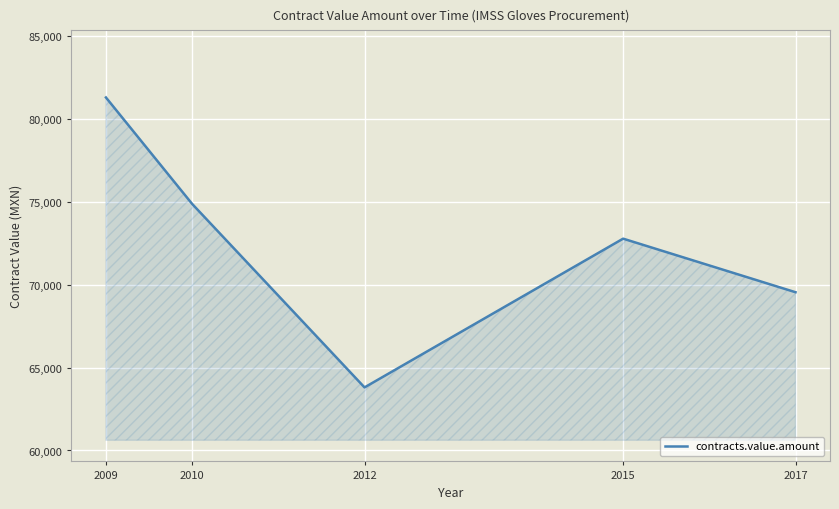

Is it true that the value at 2015 is 96369.2?

False